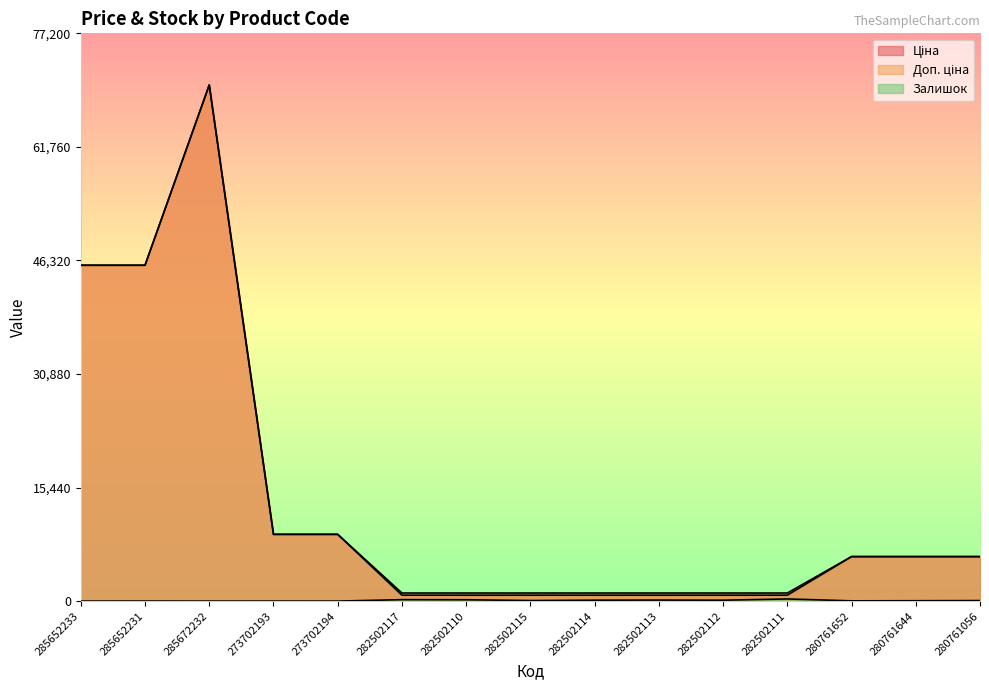

Count the number of data series in this chart.

3